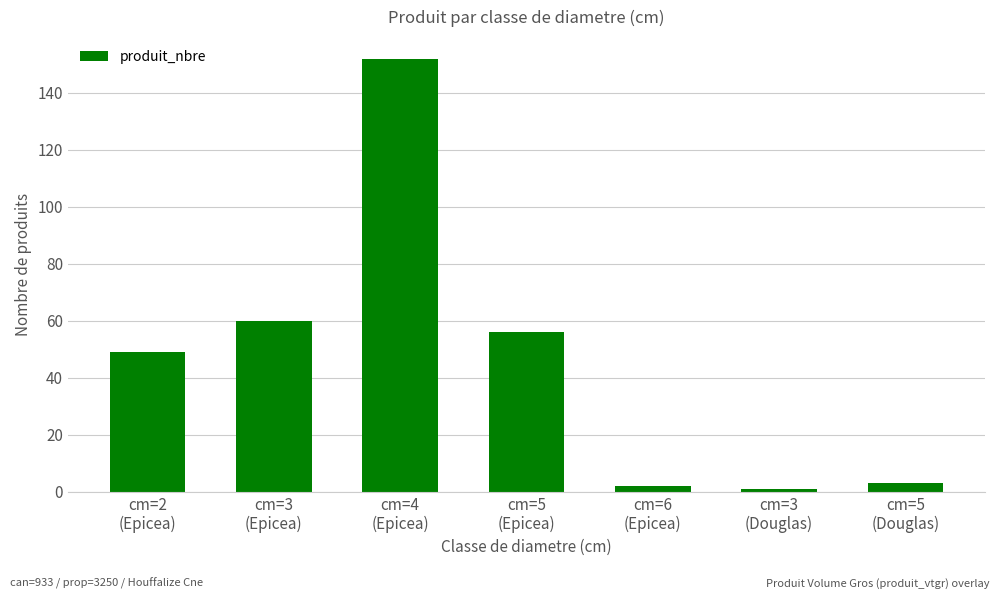

What is the difference between the second highest and minimum values?

59